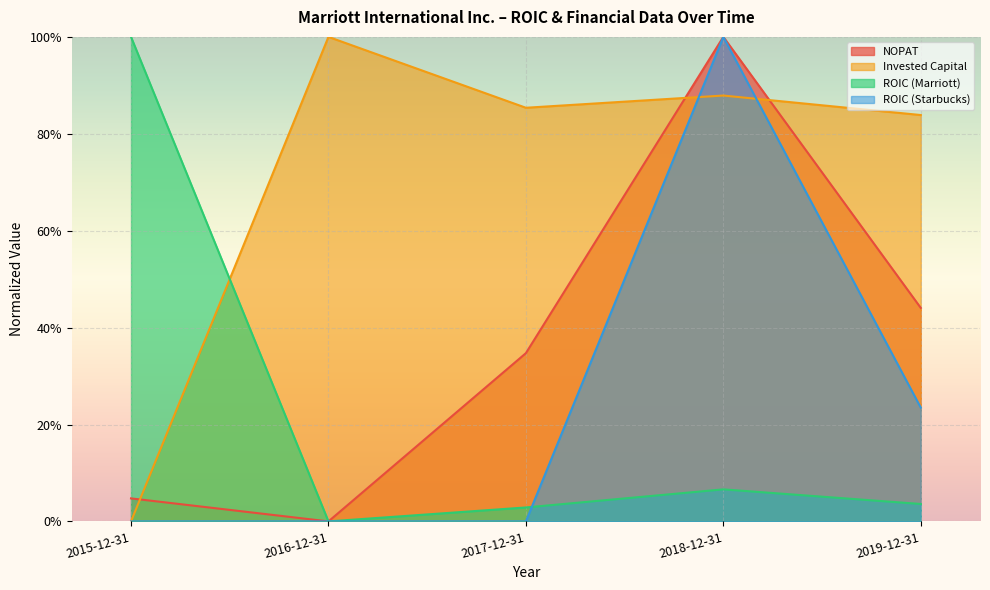

Where is ROIC (Starbucks) nearest to the value 0?

2015-12-31